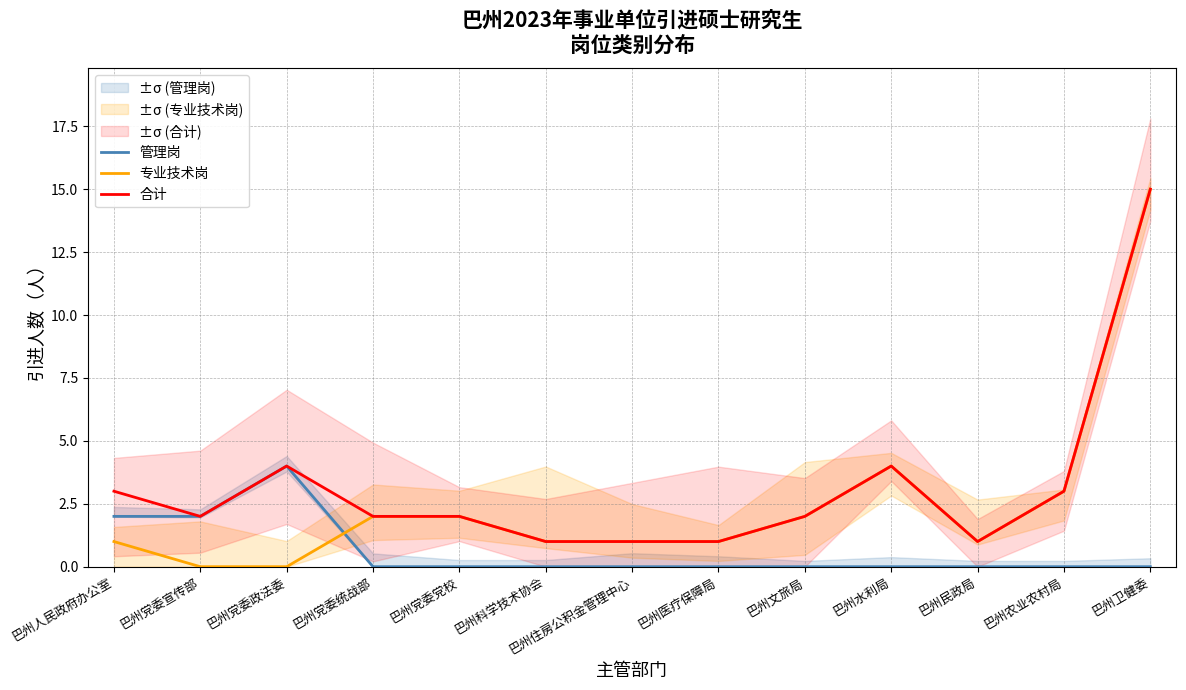

Where is 合计 nearest to the value 8?

巴州党委政法委